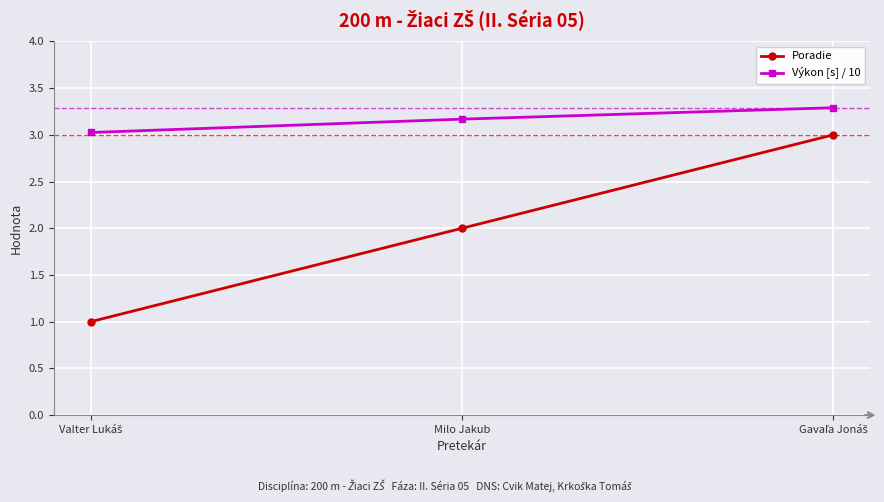

What is the label of the 2nd point from the left?

Milo Jakub